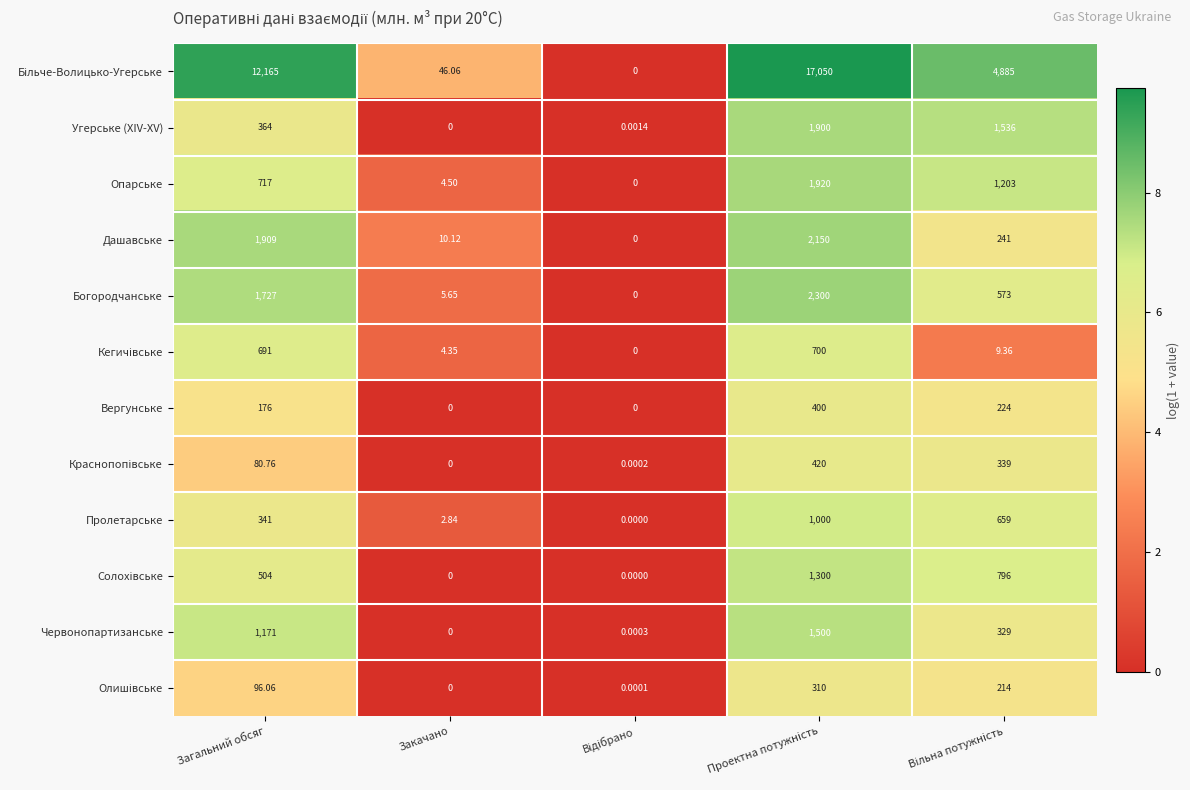

Where is Опарське nearest to the value 960?

Загальний обсяг